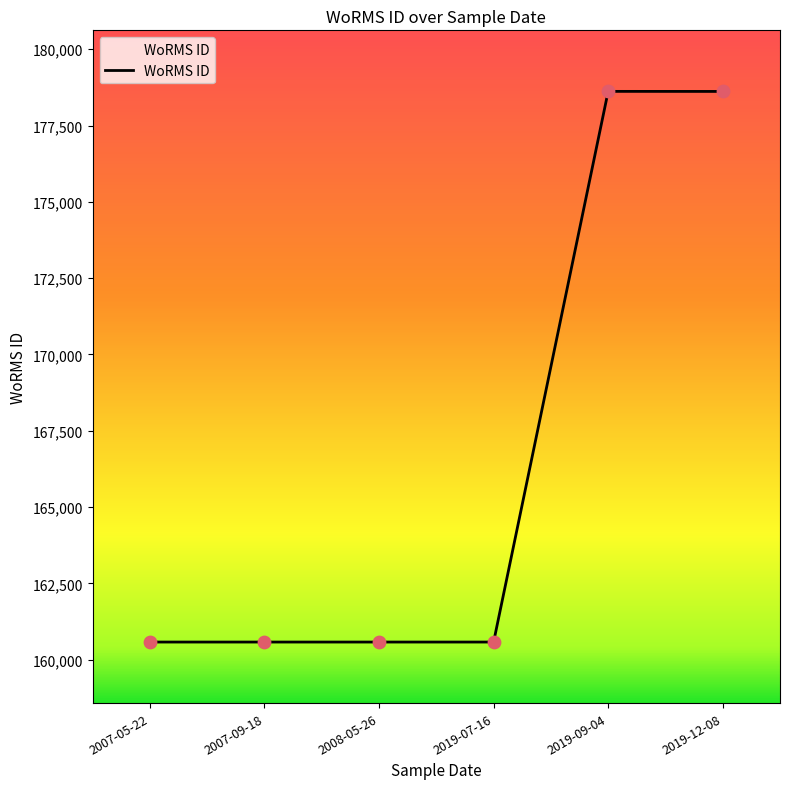

What is the ratio of the value at 2019-12-08 to the value at 2007-05-22?

1.1